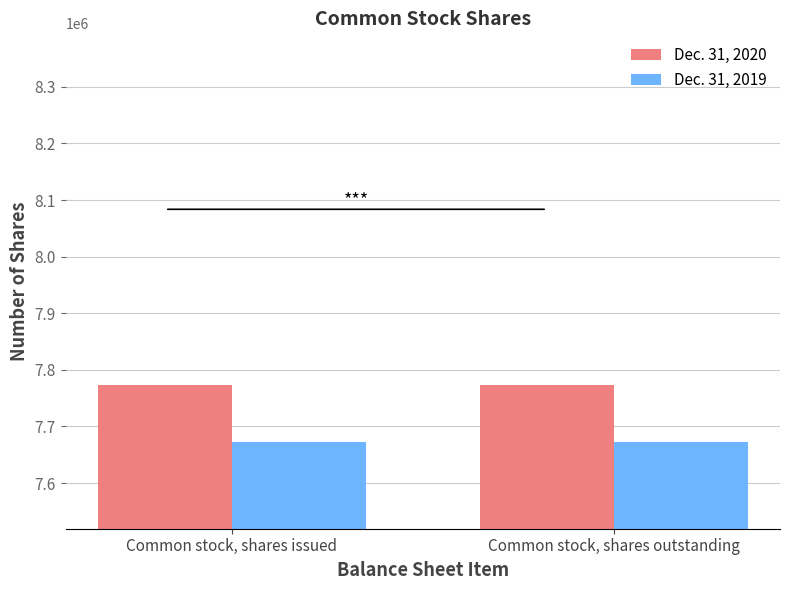

What is the sum of the Dec. 31, 2019 values at Common stock, shares outstanding and Common stock, shares issued?

15345356